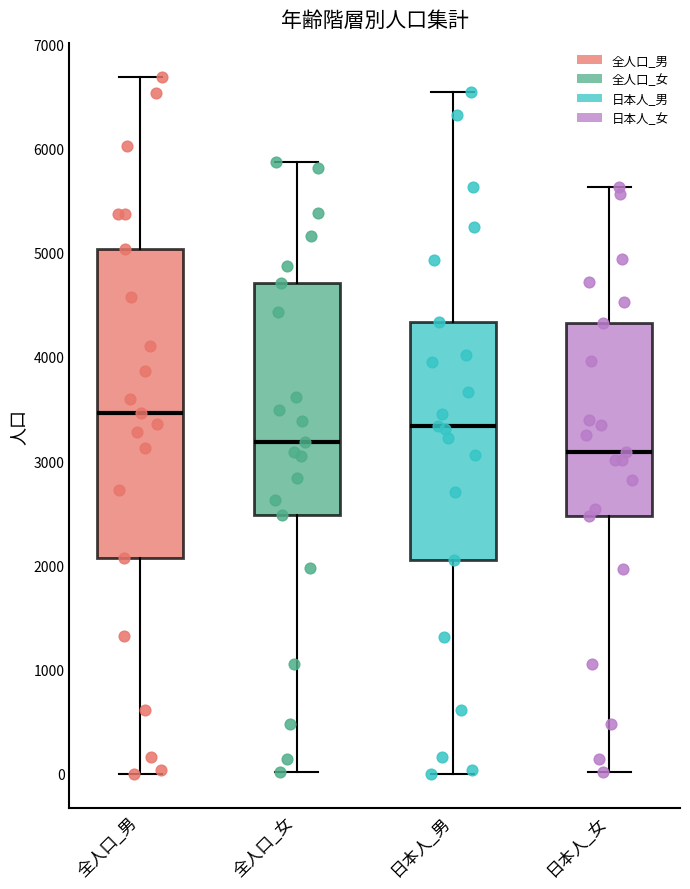

Reading left to right, read every box against the y-axis: the position of its median line, the range the box covers, and the ends of its whiskers. The values are not printed on the chart, so give them approximately, as read against the axis.

全人口_男: median 3500, box 2100 to 5000, whiskers 0 to 6700
全人口_女: median 3200, box 2500 to 4700, whiskers 0 to 5900
日本人_男: median 3300, box 2100 to 4300, whiskers 0 to 6500
日本人_女: median 3100, box 2500 to 4300, whiskers 0 to 5600